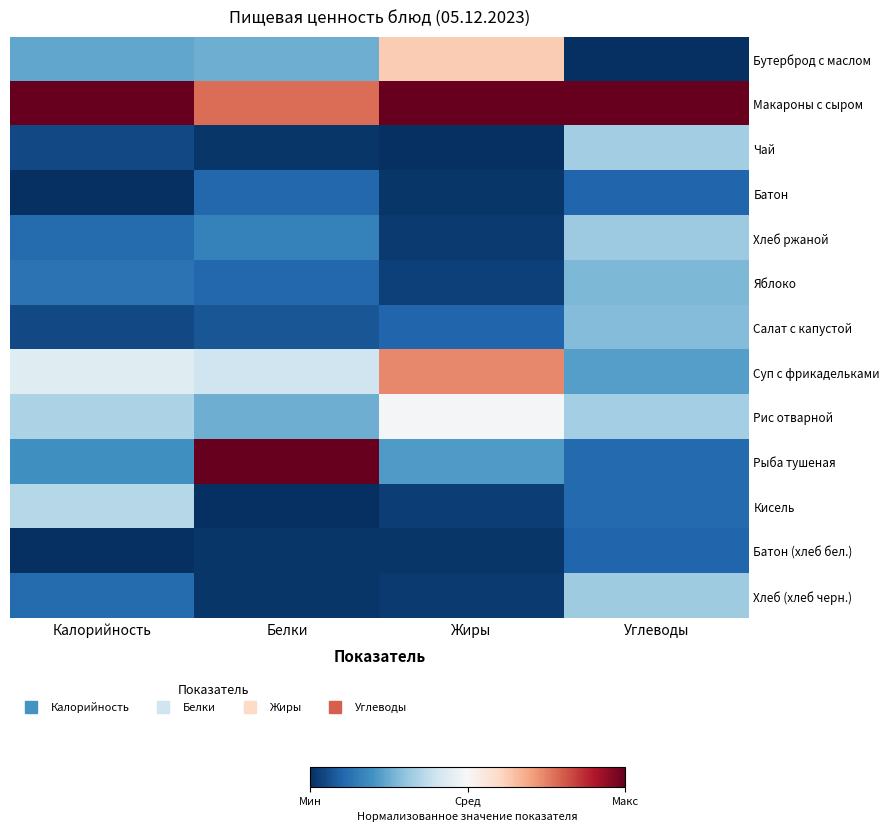

Which series has the widest spread of values?

Рыба тушеная